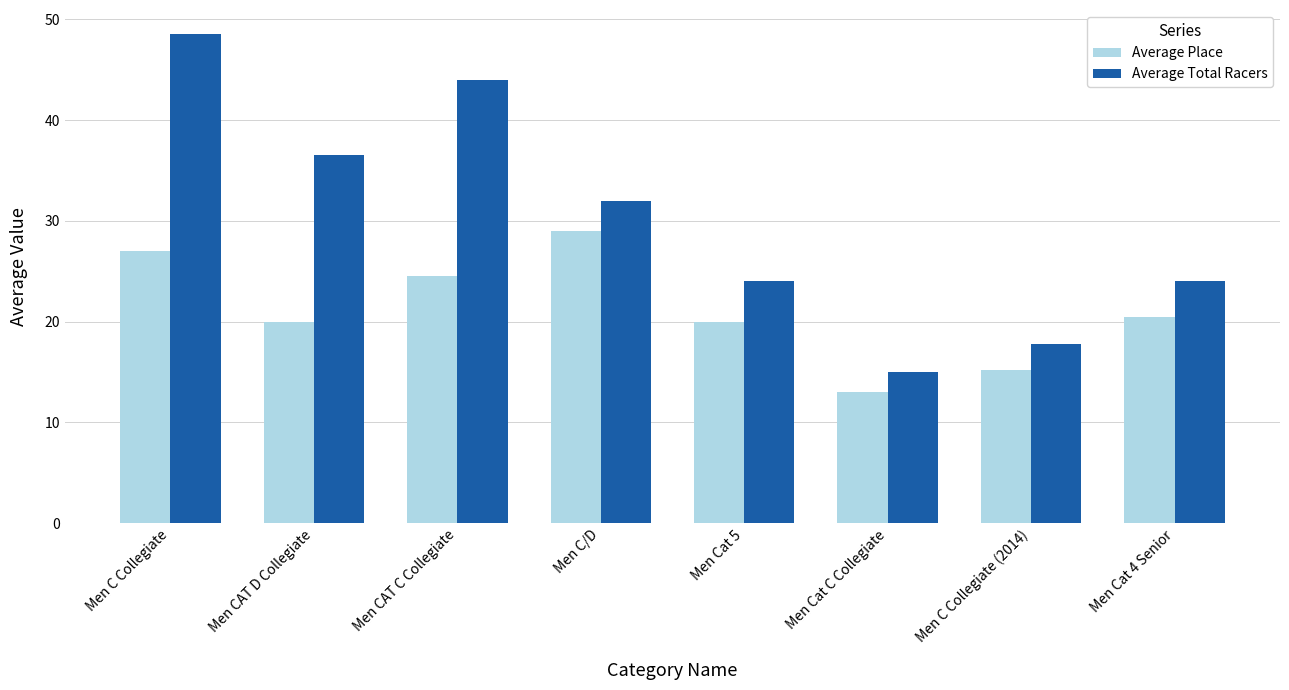

Are the bars grouped side by side (vs. stacked)?

Yes